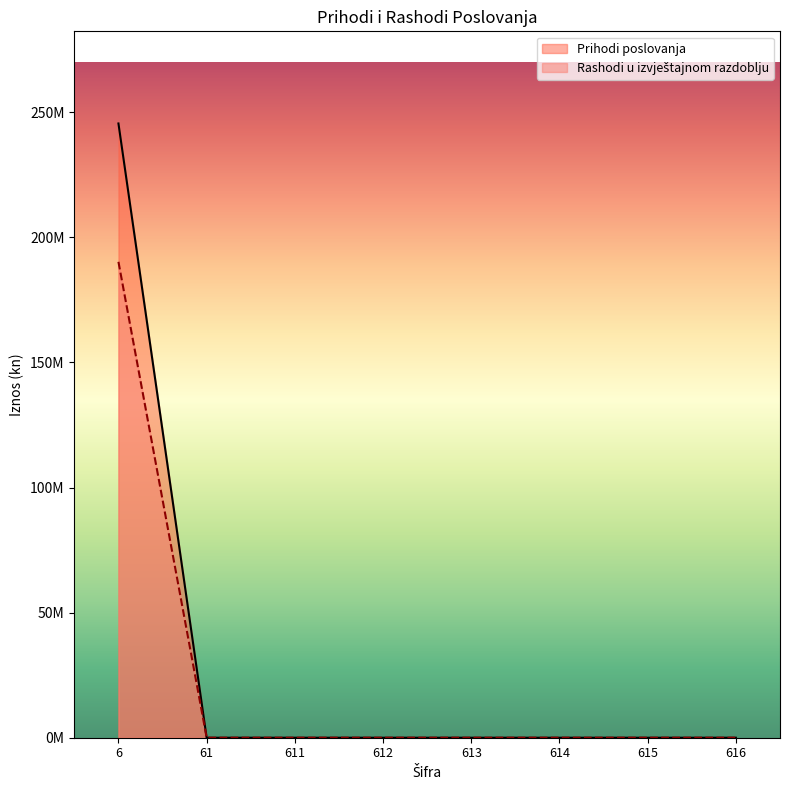

Does the chart display data point markers on the line(s)?

No